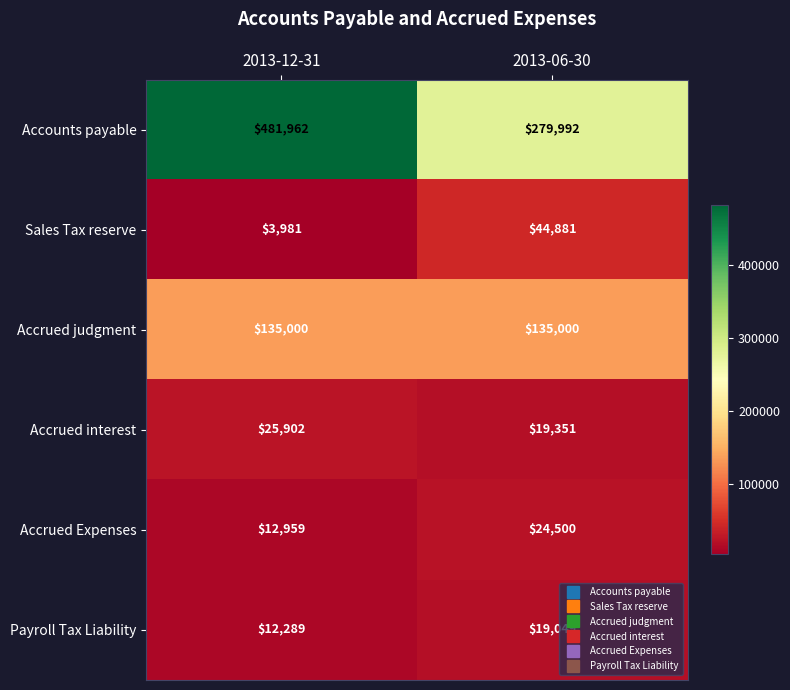

Reading left to right, transcribe all the data shown in this chart.

Accounts payable: 481962	279992
Sales Tax reserve: 3981	44881
Accrued judgment: 135000	135000
Accrued interest: 25902	19351
Accrued Expenses: 12959	24500
Payroll Tax Liability: 12289	19049